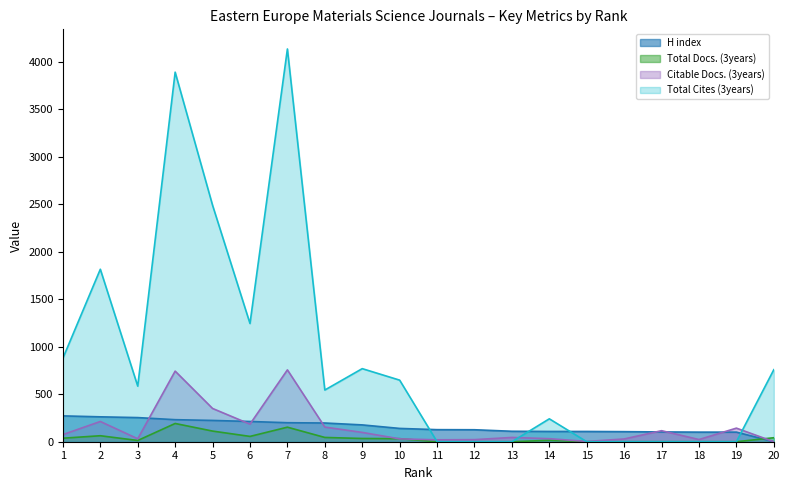

Rank the series by their maximum value, from highest to lowest.

Total Cites (3years), Citable Docs. (3years), H index, Total Docs. (3years)